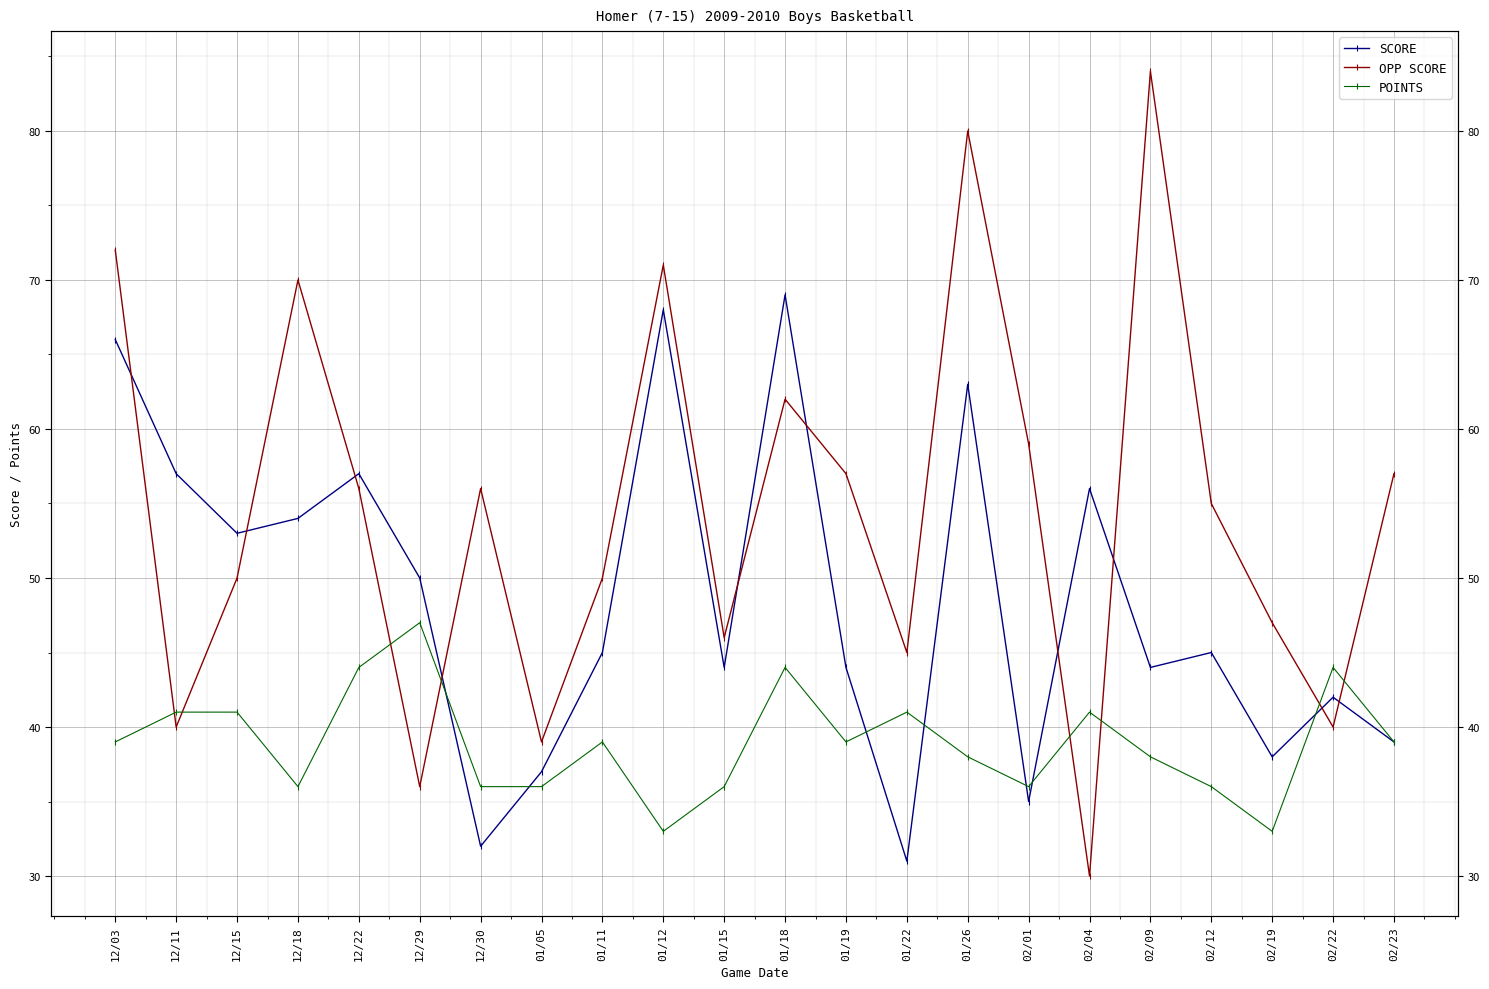

What is the difference between the OPP SCORE values at 02/09 and 01/05?

45